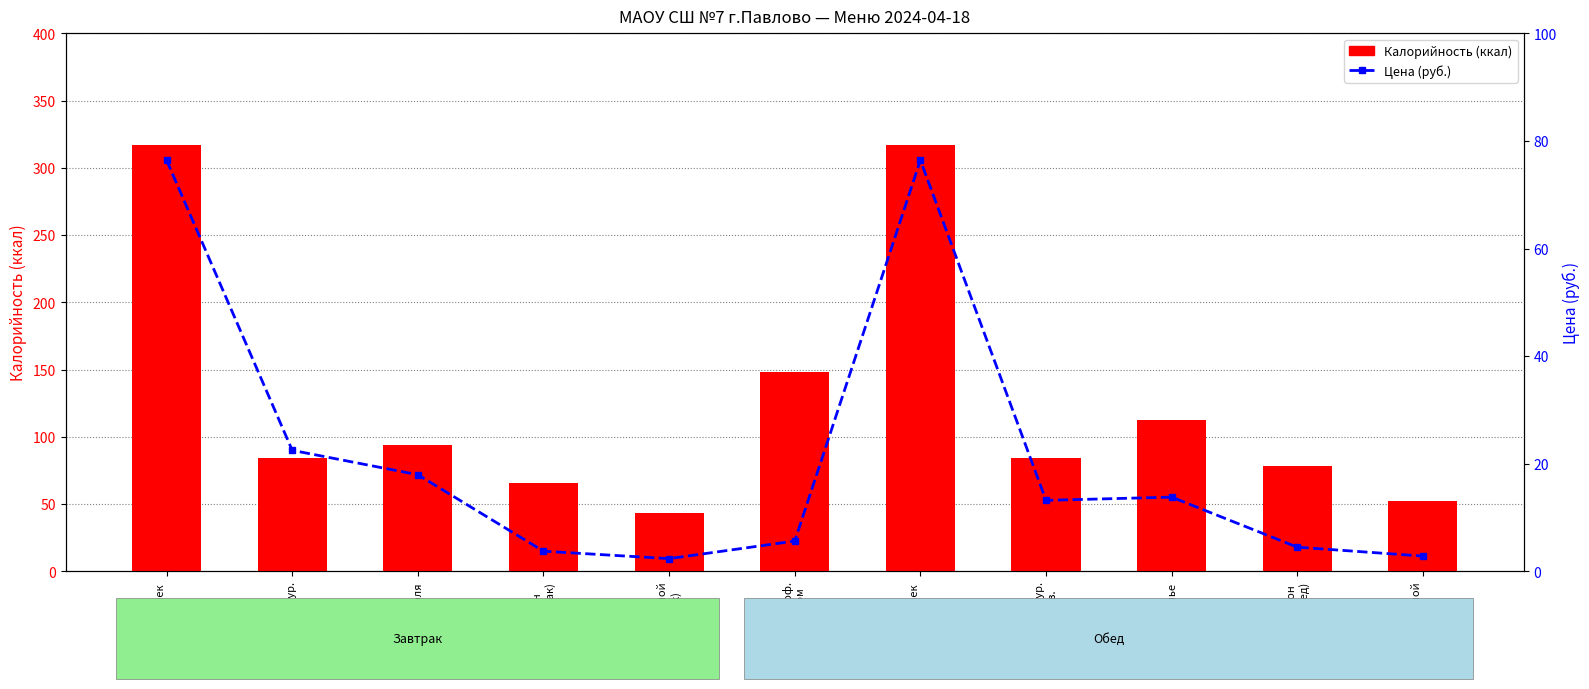

Which series has the largest range (max minus min)?

Калорийность (ккал)